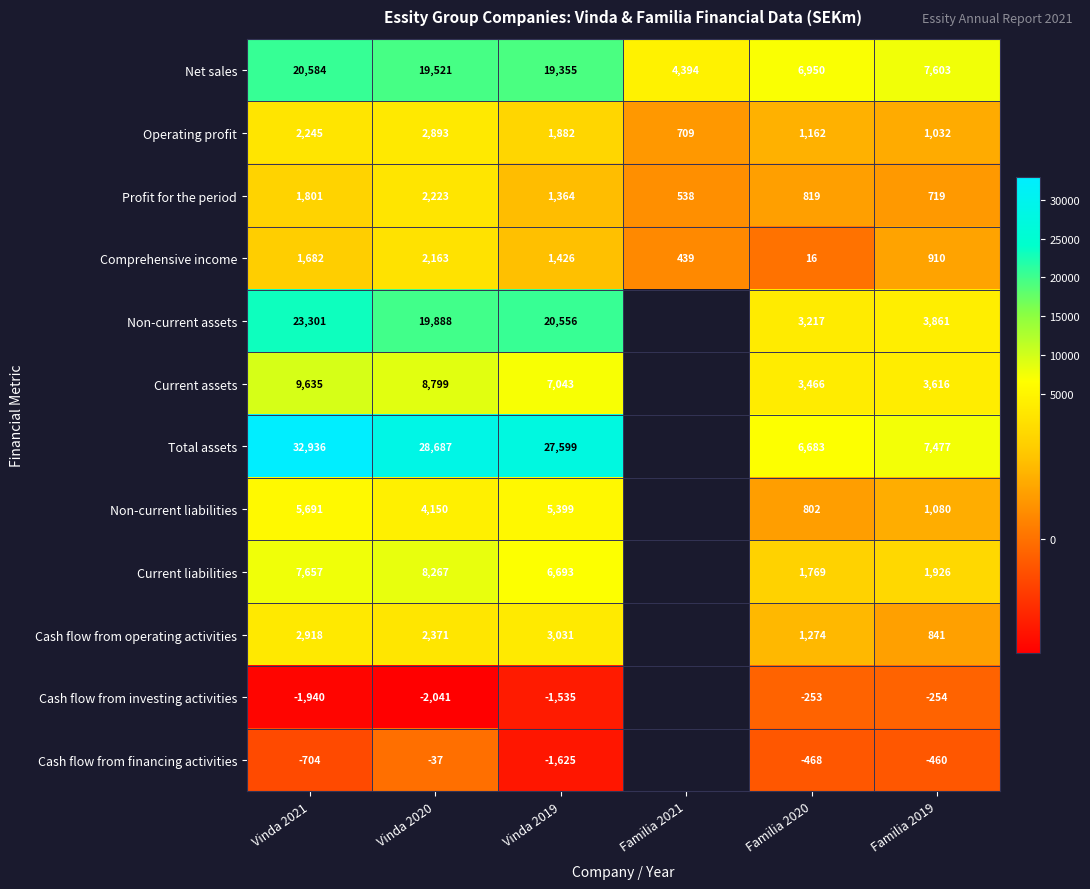

What is the difference between the highest and lowest values at Familia 2020?

7418